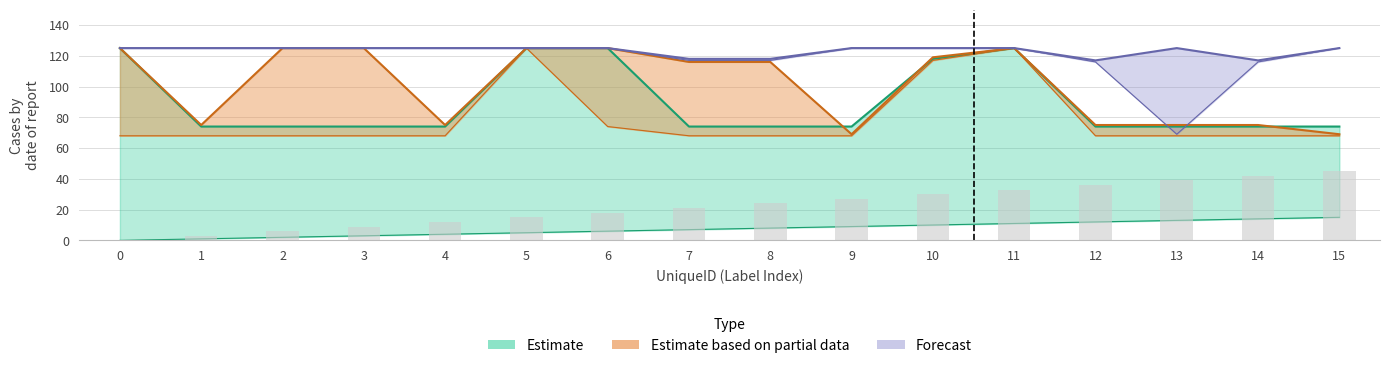

Is the value of ItemKind3 at 6 greater than the value of ItemKind5 at 10?

No